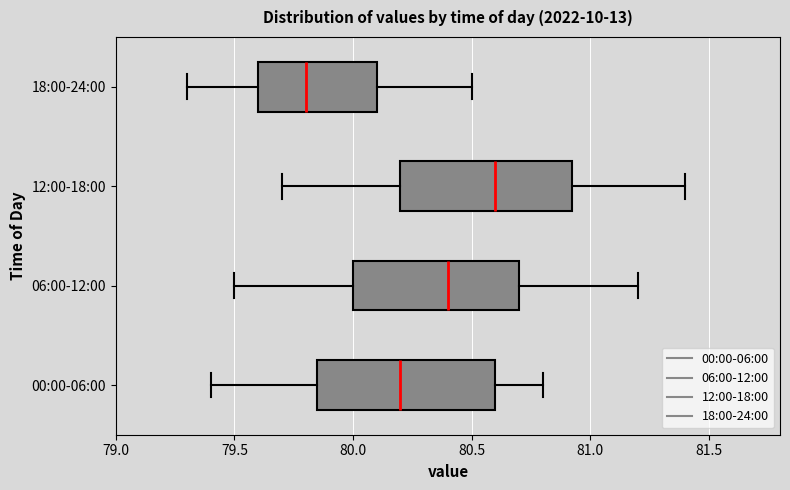

Reading bottom to top, transcribe this box plot: for each box, give where its median line is, the range the box spans, and where its two whiskers end, as read against the x-axis. The values are not printed on the chart, so give them approximately, as read against the axis.

00:00-06:00: median 80.20, box 79.85 to 80.60, whiskers 79.40 to 80.80
06:00-12:00: median 80.40, box 80.00 to 80.70, whiskers 79.50 to 81.20
12:00-18:00: median 80.60, box 80.20 to 80.95, whiskers 79.70 to 81.40
18:00-24:00: median 79.80, box 79.60 to 80.10, whiskers 79.30 to 80.50